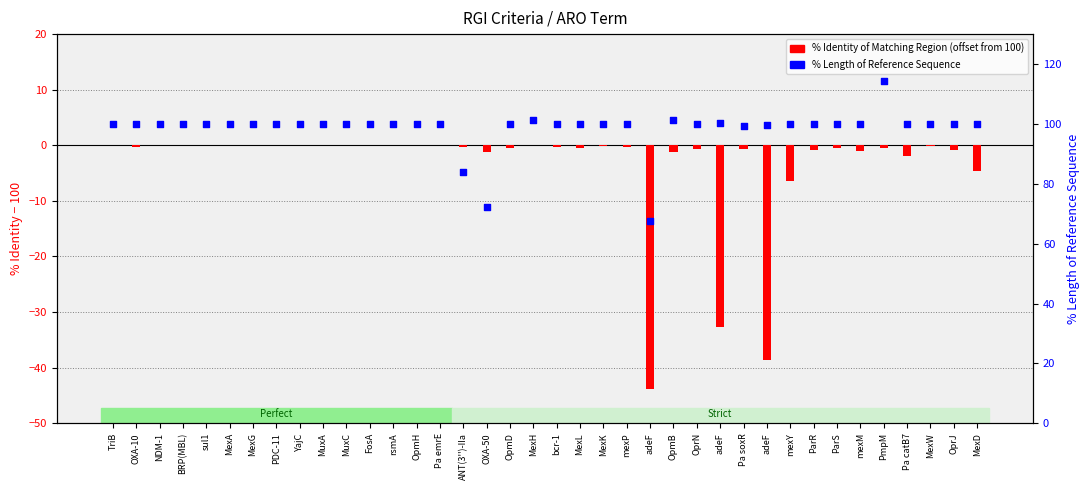

Which series reaches the minimum Y coordinate?

% identity (centered at 100)